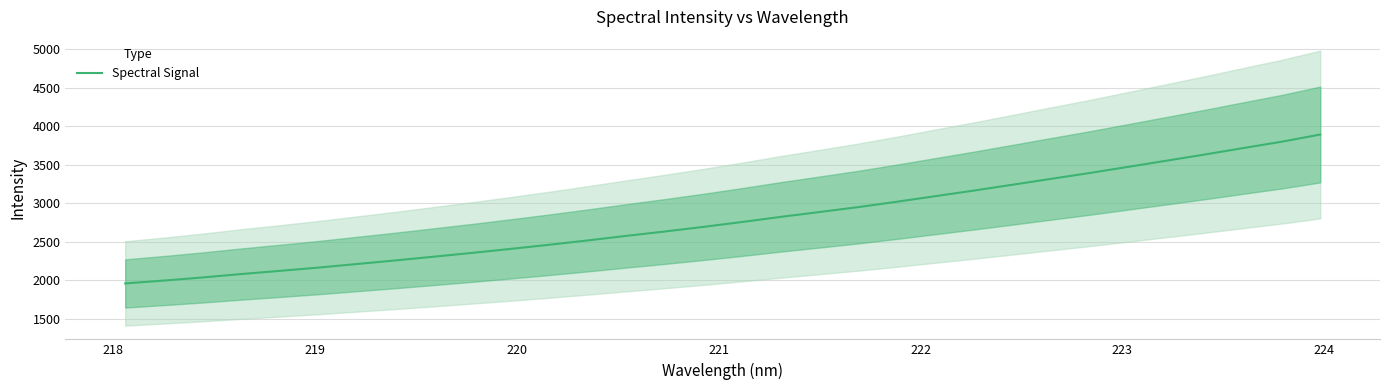

What is the highest value of the Spectral Signal series?

3889.6